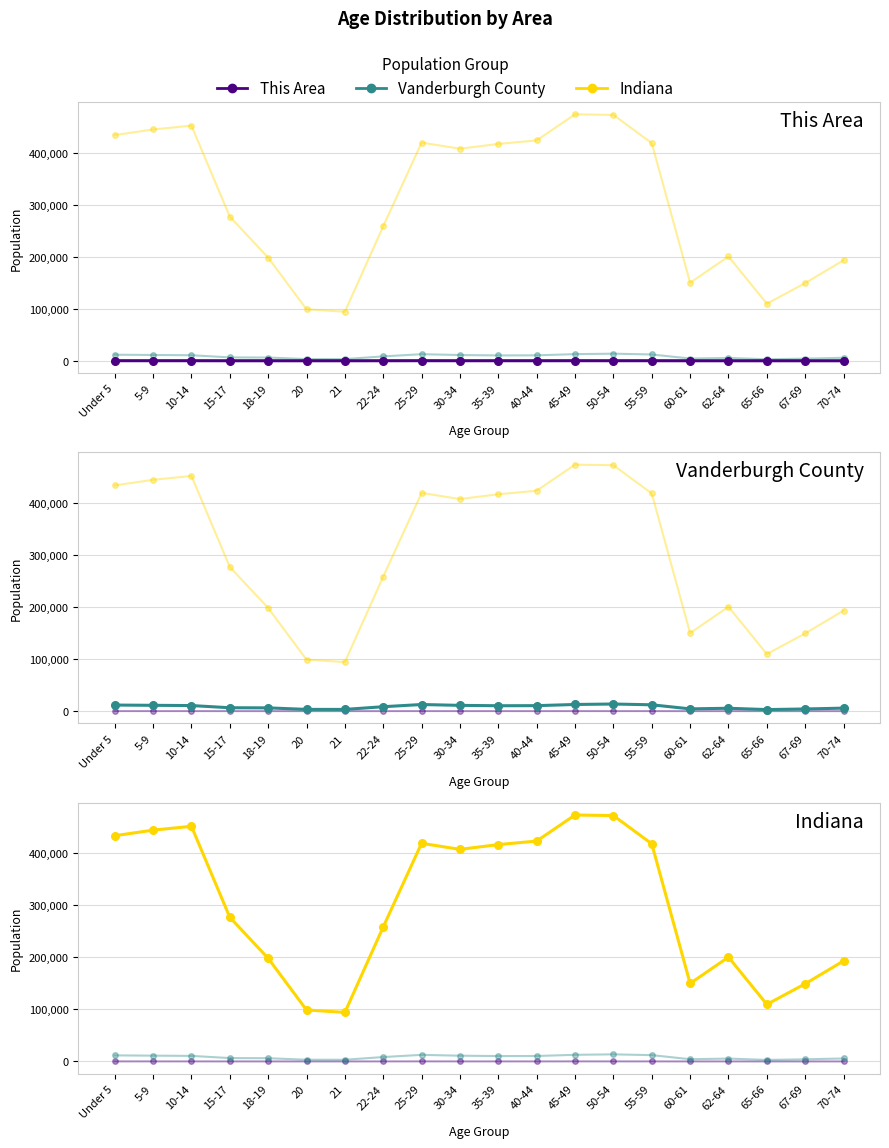

Does the chart have visible grid lines?

Yes